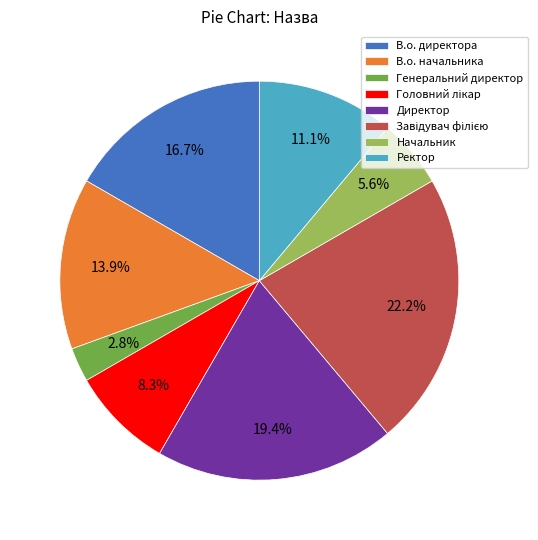

Which category has the smallest portion of the pie?

Генеральний директор